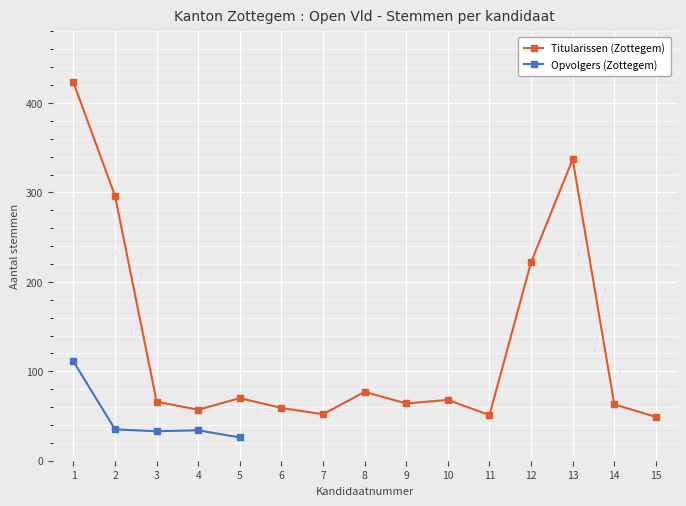

Count the number of categories in the chart.

15